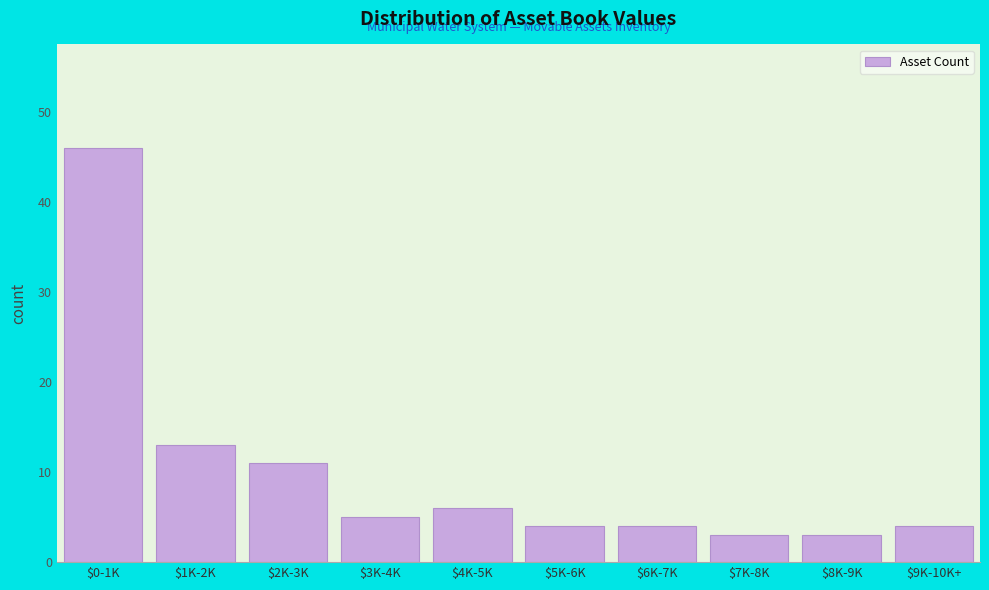

Reading right to left, what are all the values shown in this chart?

4	3	3	4	4	6	5	11	13	46